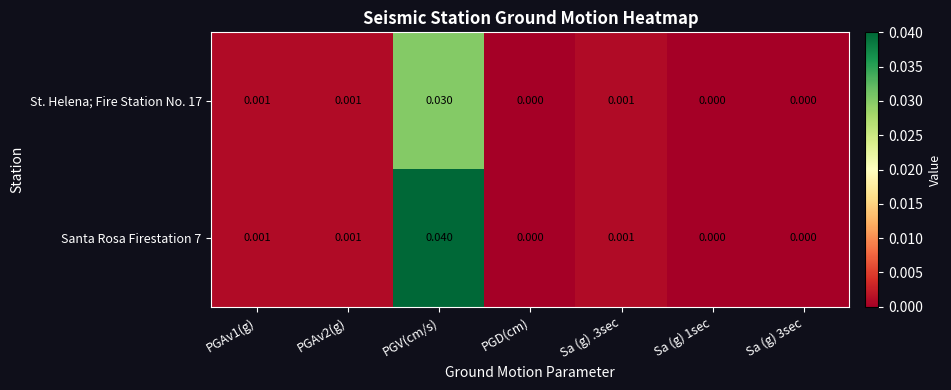

Rank the series by their maximum value, from highest to lowest.

Santa Rosa Firestation 7, St. Helena; Fire Station No. 17